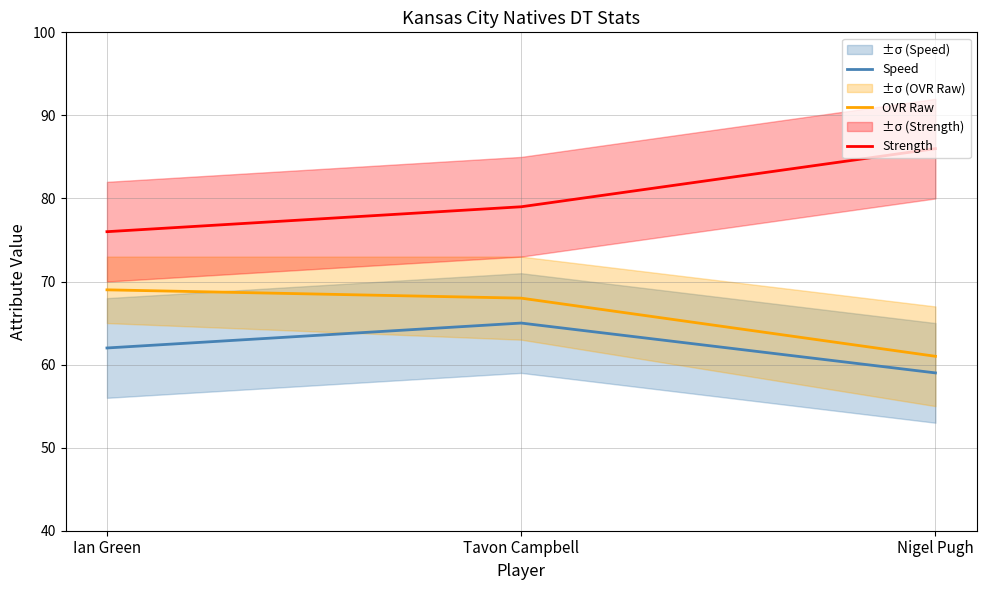

Is the value of OVR Raw at Tavon Campbell greater than the value of Strength at Nigel Pugh?

No